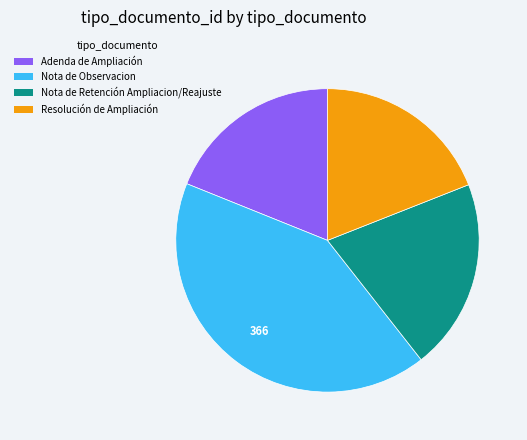

Which slice is the largest?

Nota de Observacion